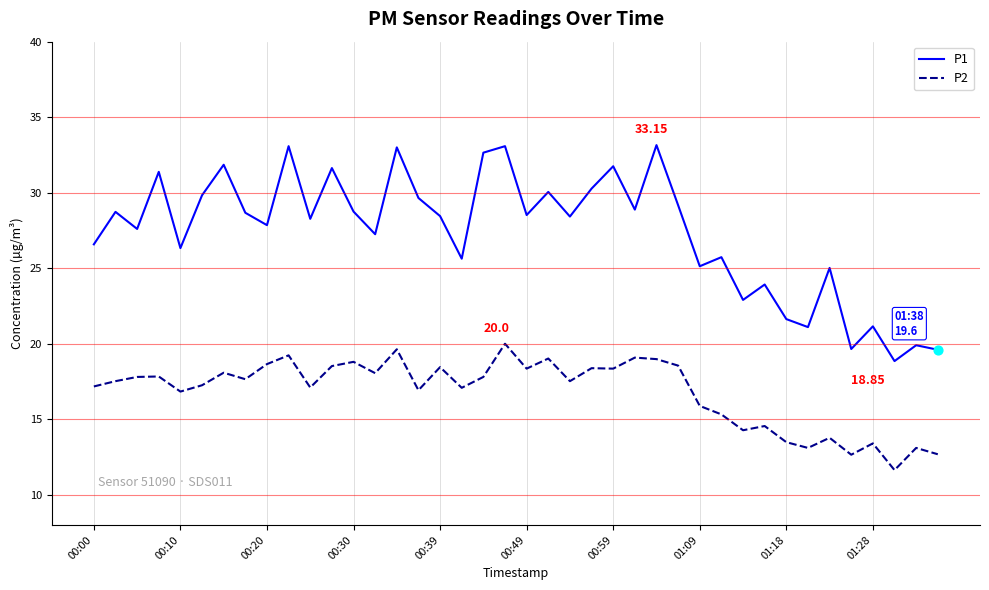

Which series has the largest total across all categories?

P1